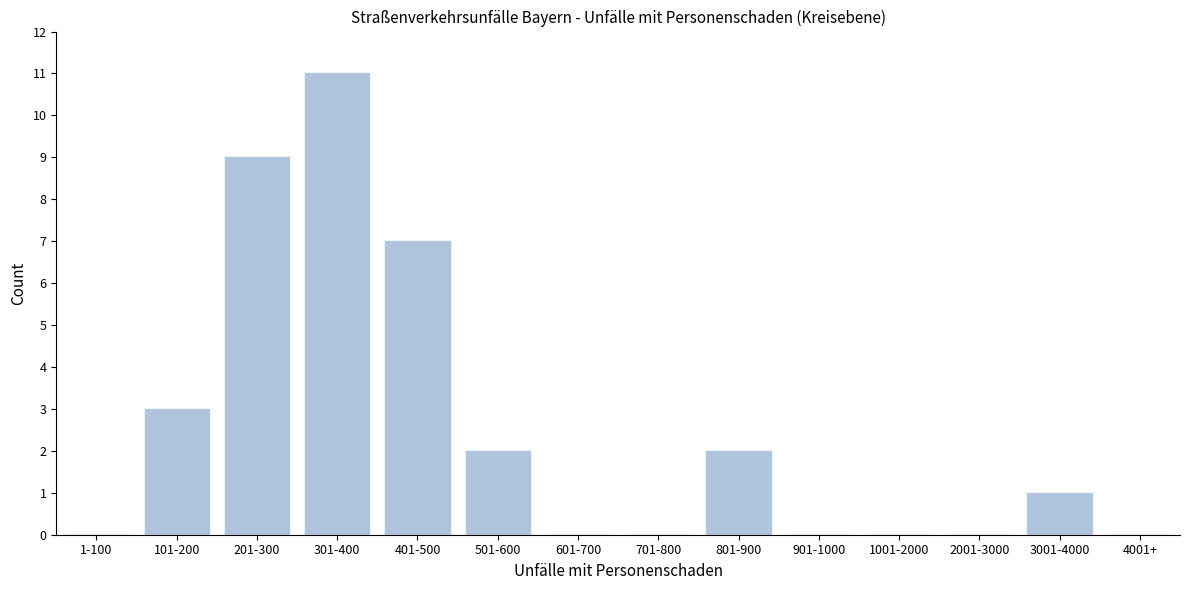

Reading right to left, extract all data points from this chart.

4001+=0	3001-4000=1	2001-3000=0	1001-2000=0	901-1000=0	801-900=2	701-800=0	601-700=0	501-600=2	401-500=7	301-400=11	201-300=9	101-200=3	1-100=0